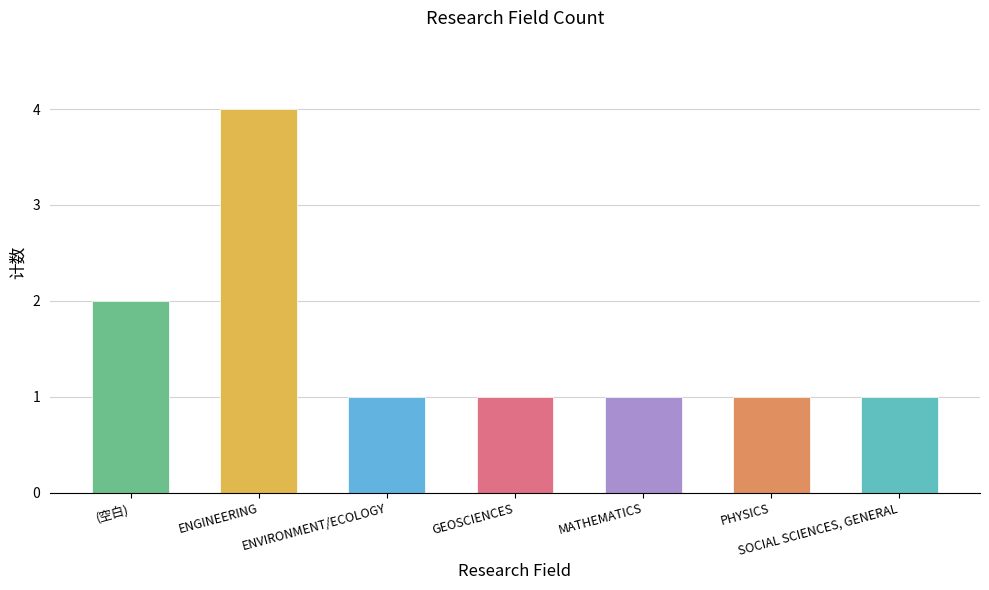

Are the bars grouped side by side (vs. stacked)?

No